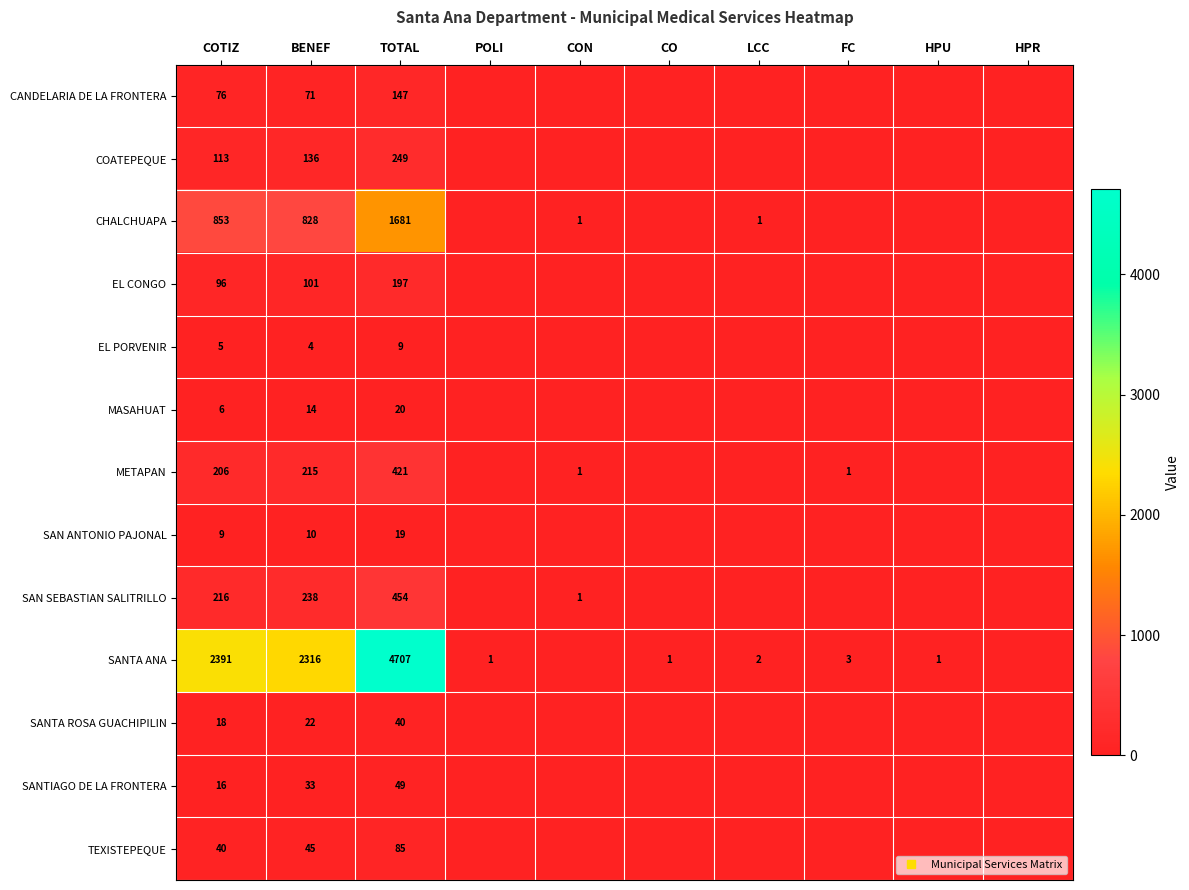

Which has a higher value, POLI or TOTAL?

TOTAL